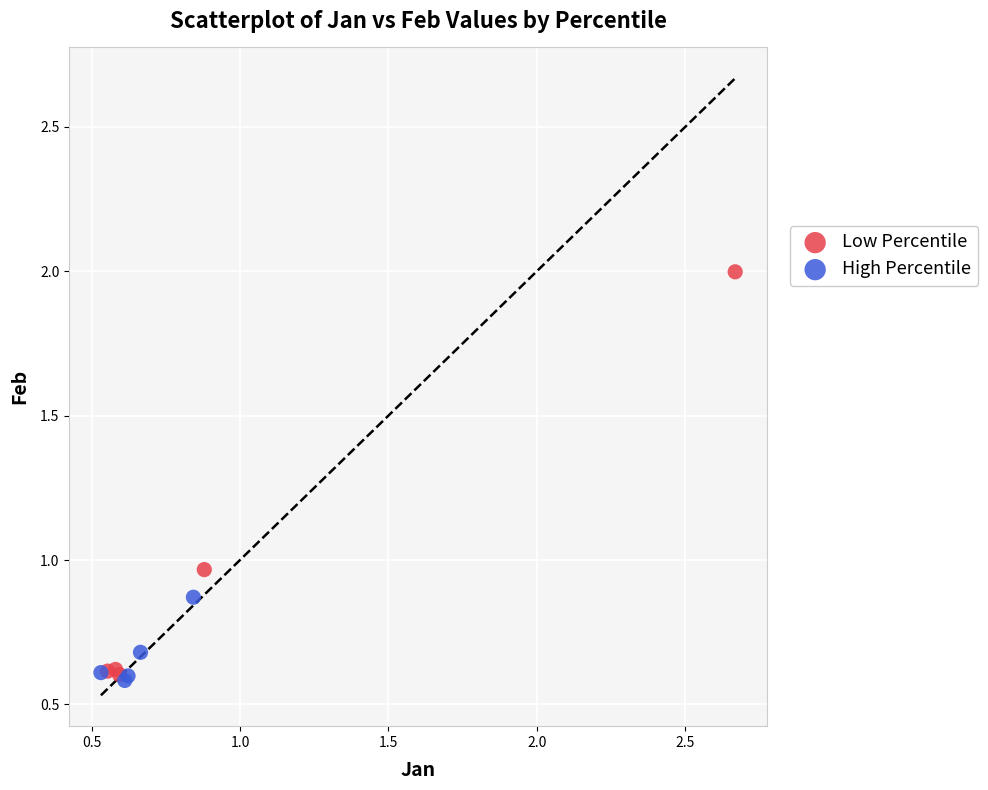

Which series has the widest spread of Y values?

Low Percentile